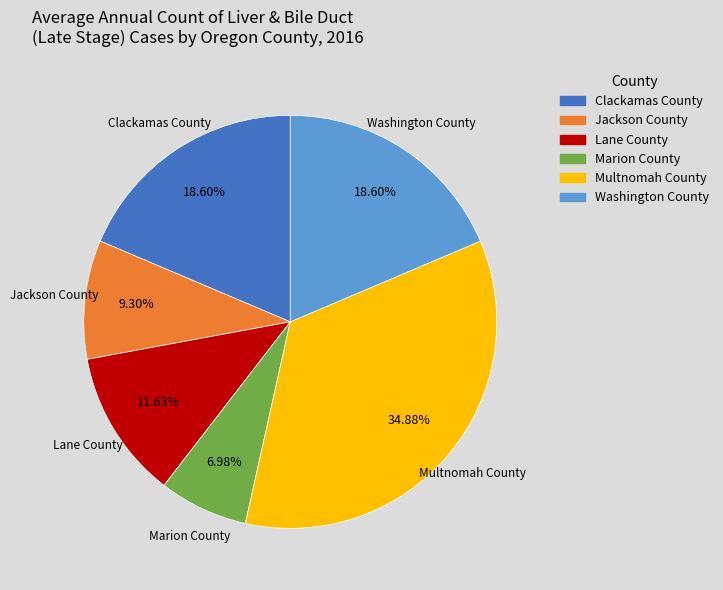

Is it true that Jackson County is 23% of the pie?

False